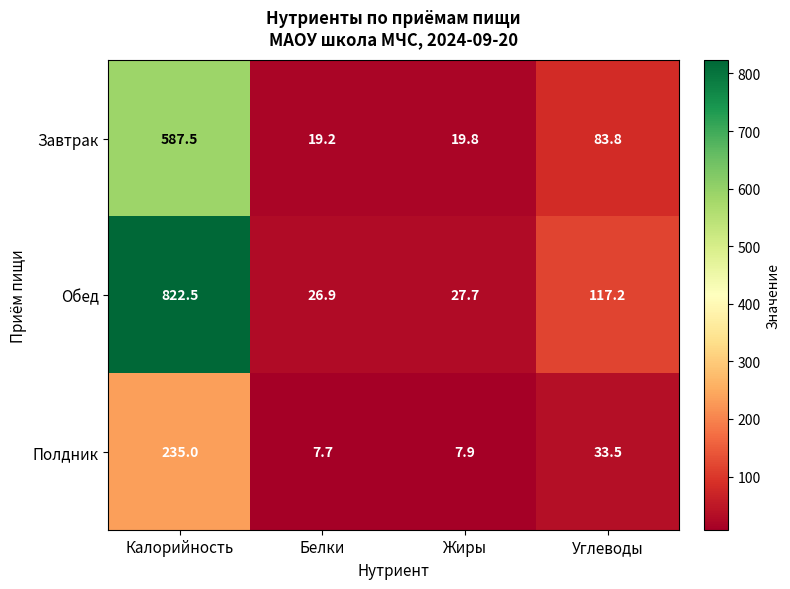

Where is Завтрак nearest to the value 303?

Углеводы